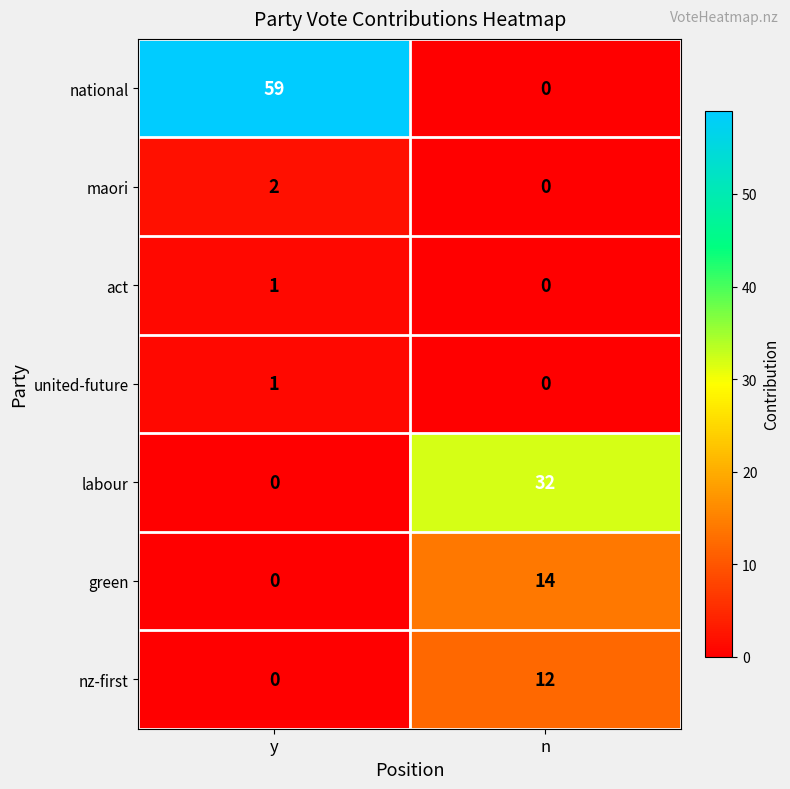

Reading left to right, list all the values displayed in this chart.

national: y=59	n=0
maori: y=2	n=0
act: y=1	n=0
united-future: y=1	n=0
labour: y=0	n=32
green: y=0	n=14
nz-first: y=0	n=12